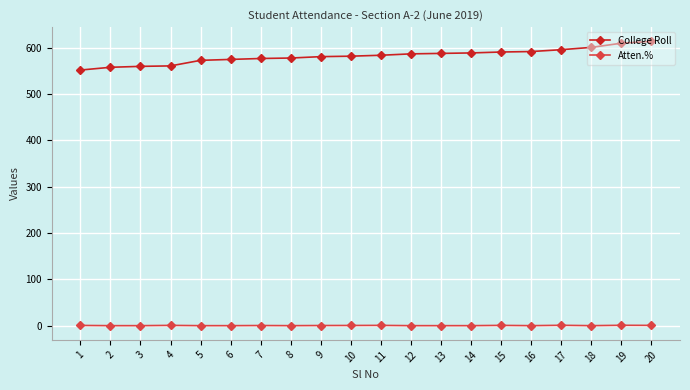

What is the maximum value shown in the chart?

614.0